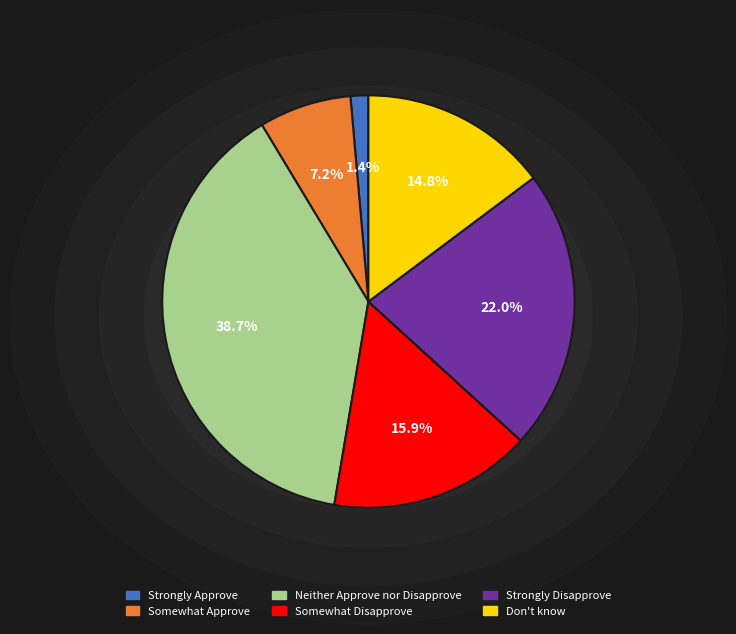

Is the sum of Strongly Disapprove and Somewhat Disapprove greater than half?

No